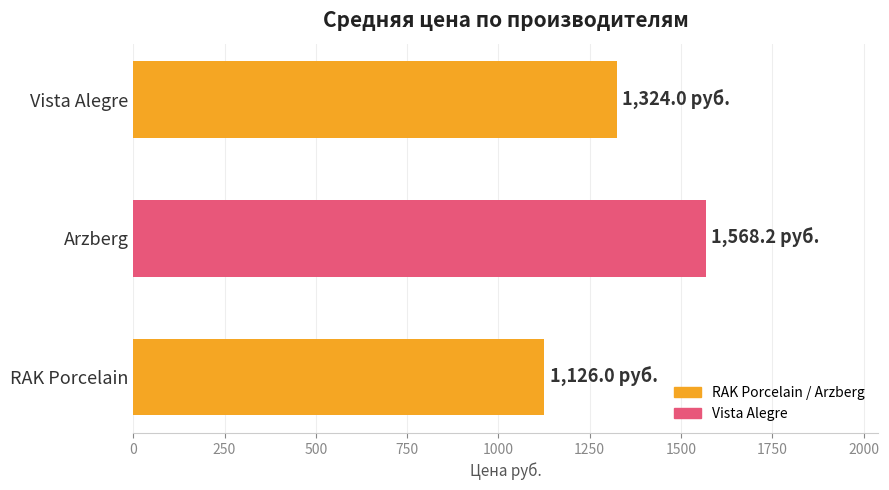

What is the difference between the maximum and minimum values?

442.2